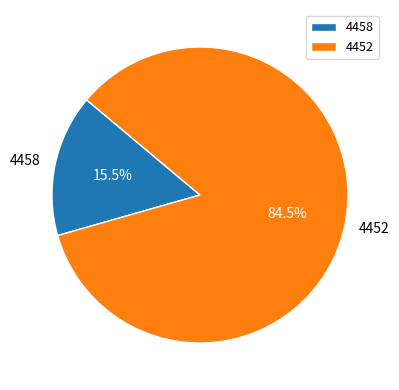

Which has a higher value, 4452 or 4458?

4452